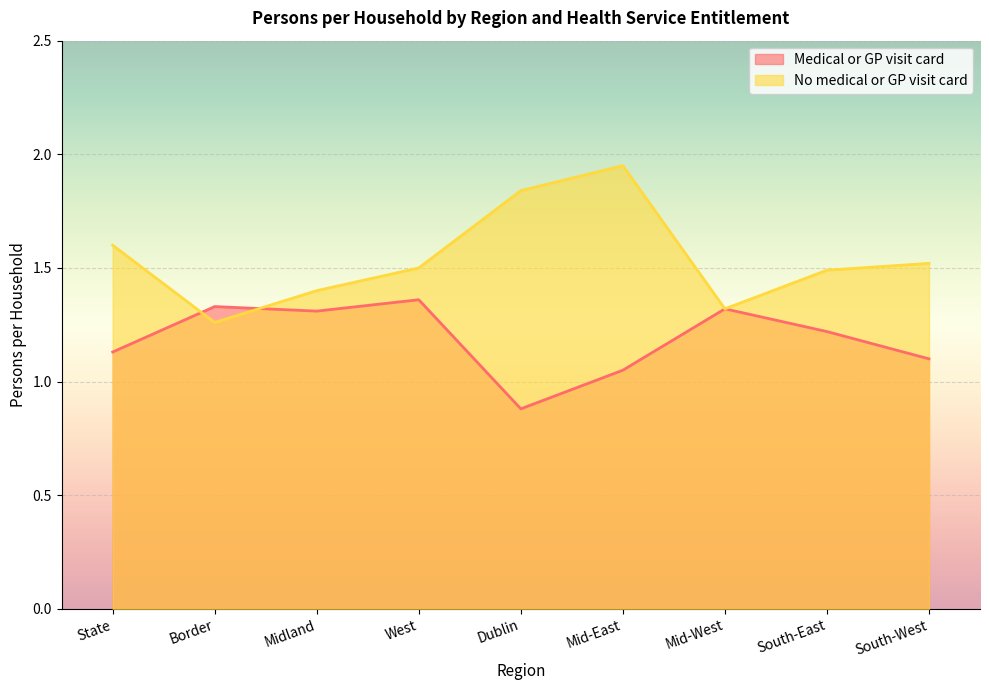

Which series has the widest spread of values?

No medical or GP visit card